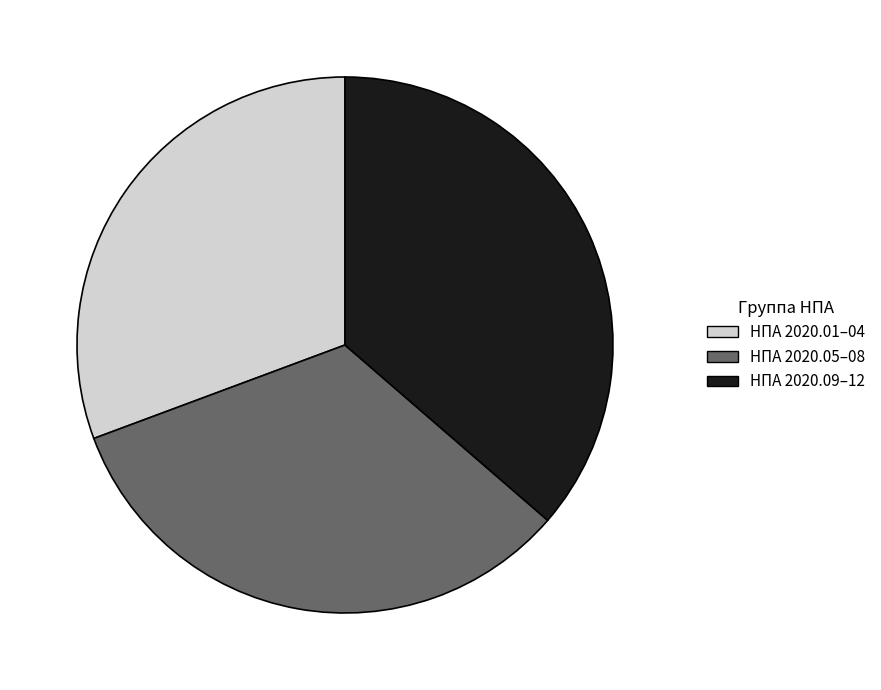

Rank the categories by value from highest to lowest.

НПА 2020.09–12, НПА 2020.05–08, НПА 2020.01–04